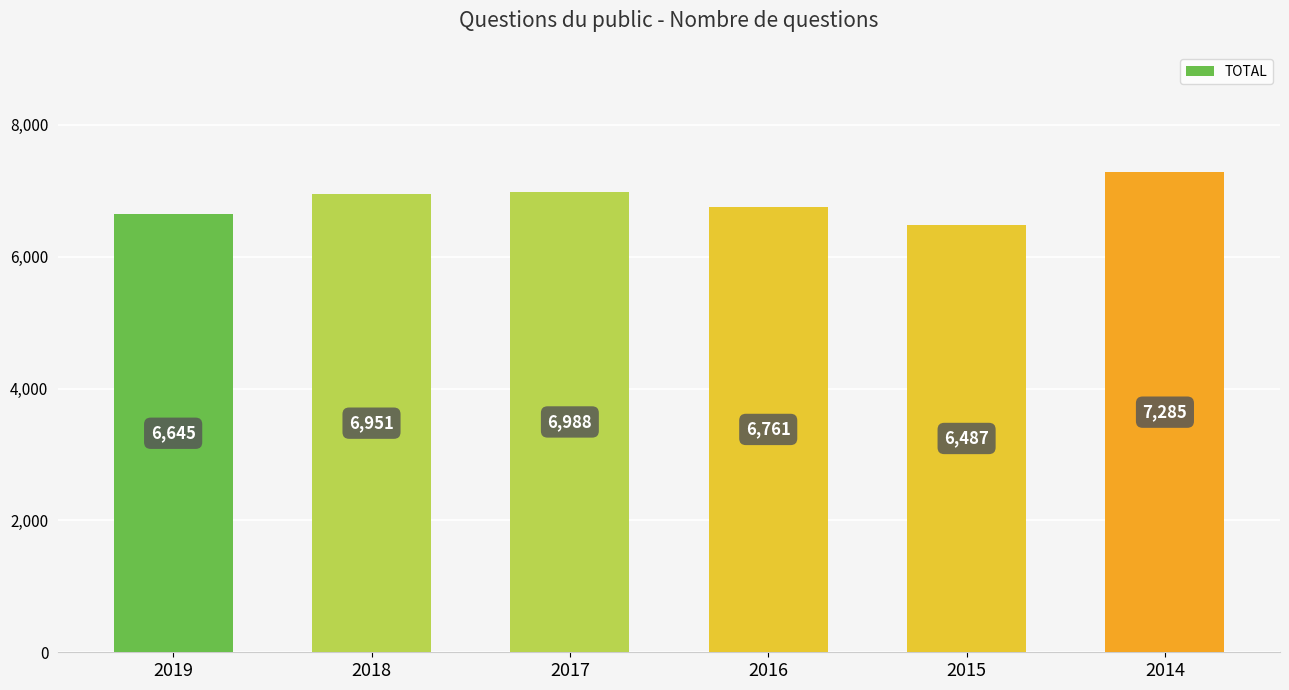

Does the chart contain any negative values?

No